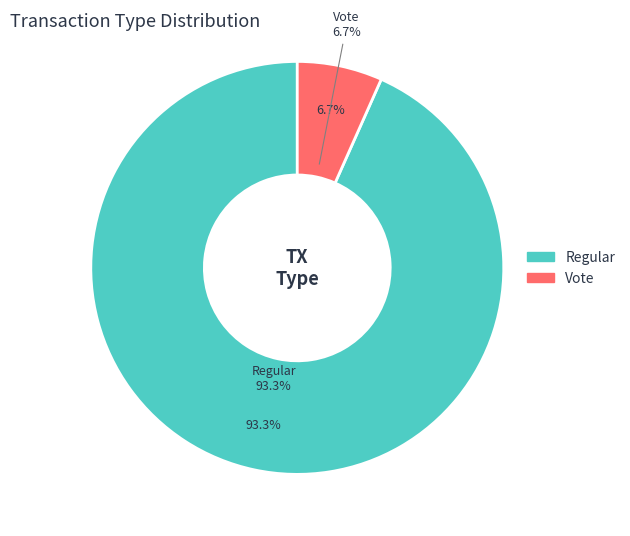

Rank the categories by value from highest to lowest.

Regular, Vote